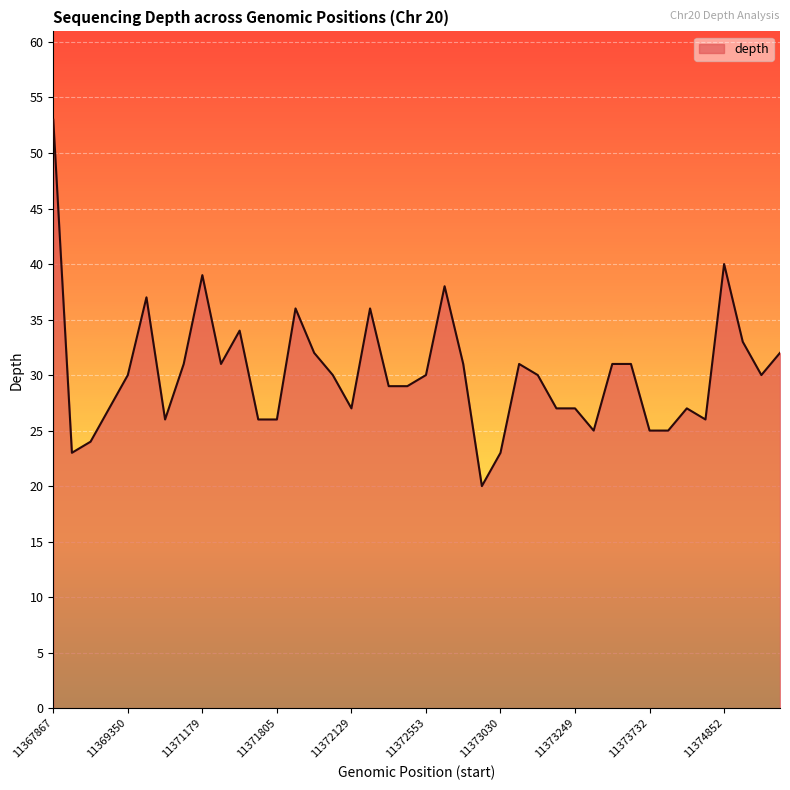

What is the difference between the maximum and minimum values?

33